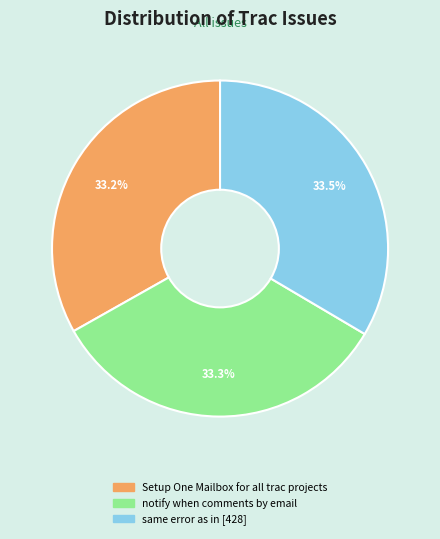

How many segments does this pie chart have?

3